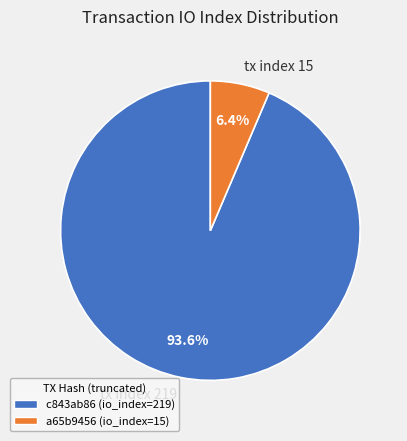

Which slice represents more than half of the pie?

tx index 219